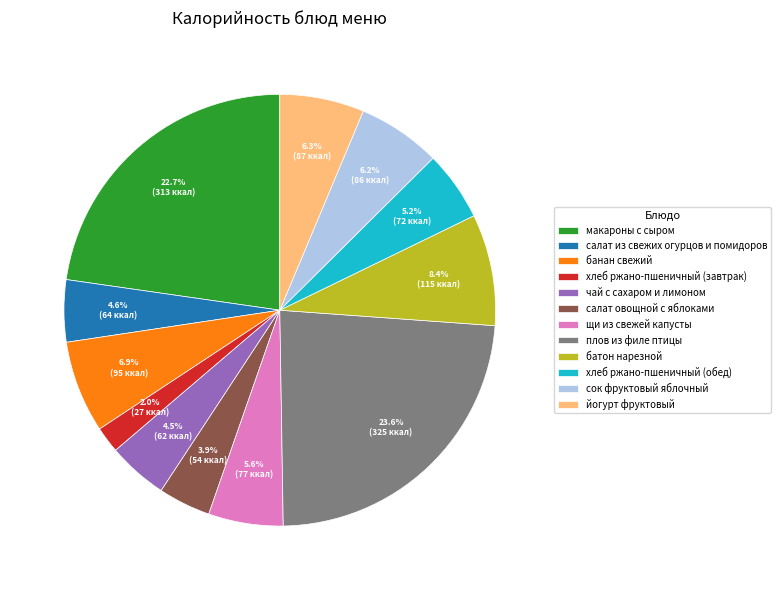

Is there any slice that represents more than half of the pie?

No